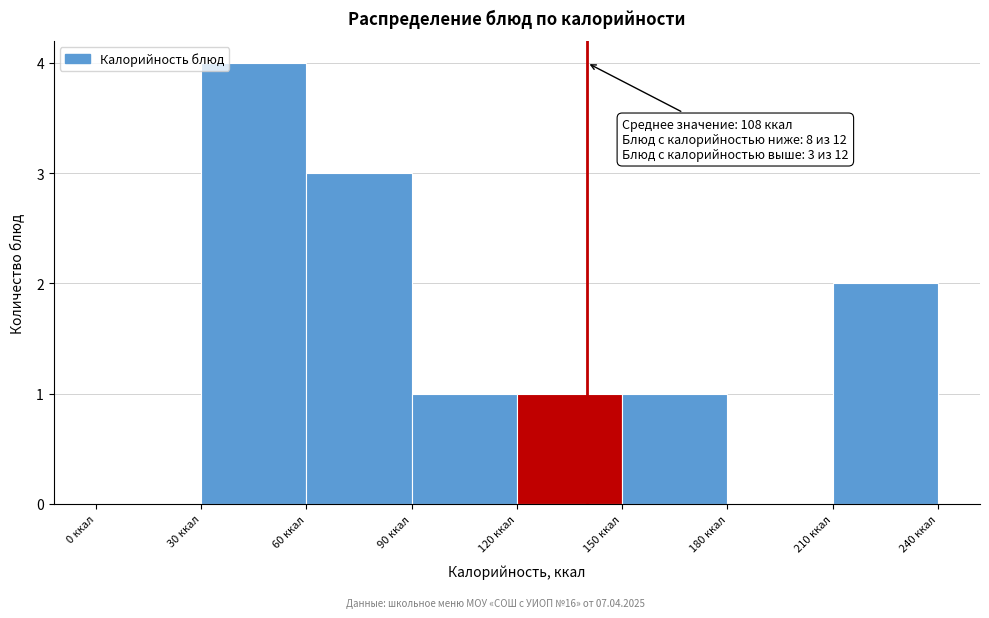

Which range on the x-axis has the tallest bar?

30 to 60